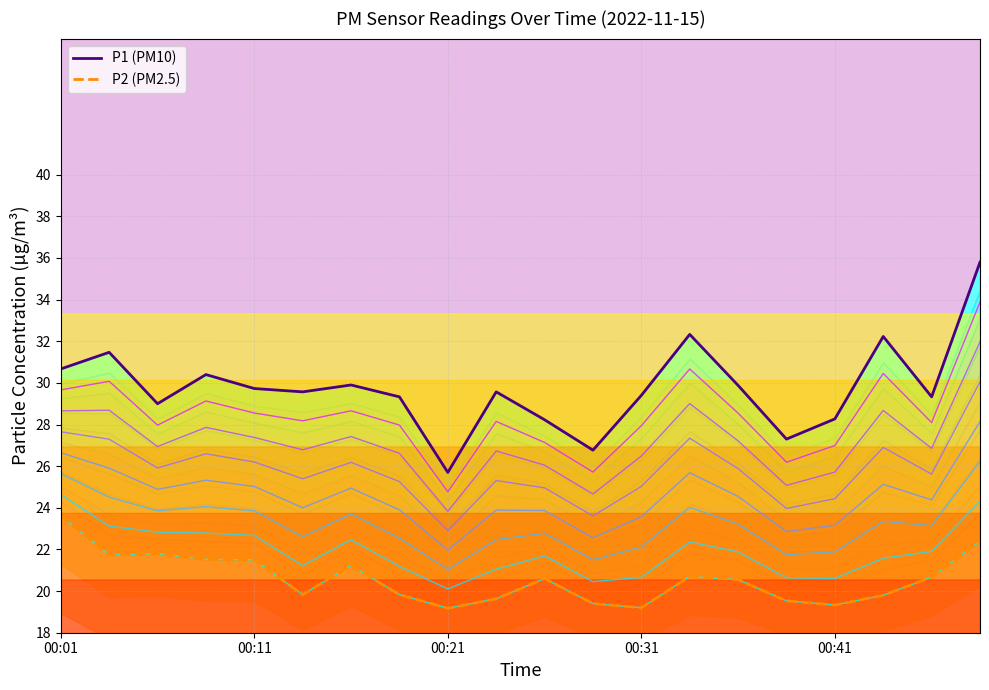

List the series in order of their peak value, lowest first.

P2, P1